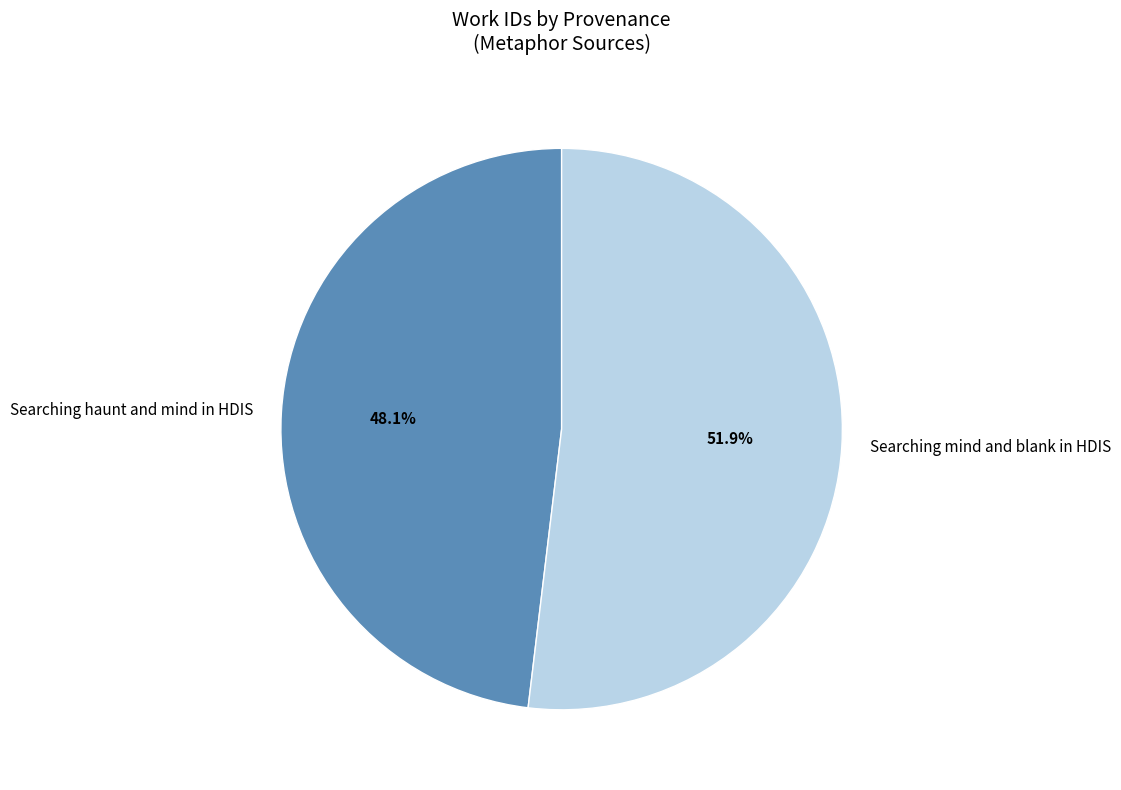

What is the largest slice in the pie chart?

Searching mind and blank in HDIS